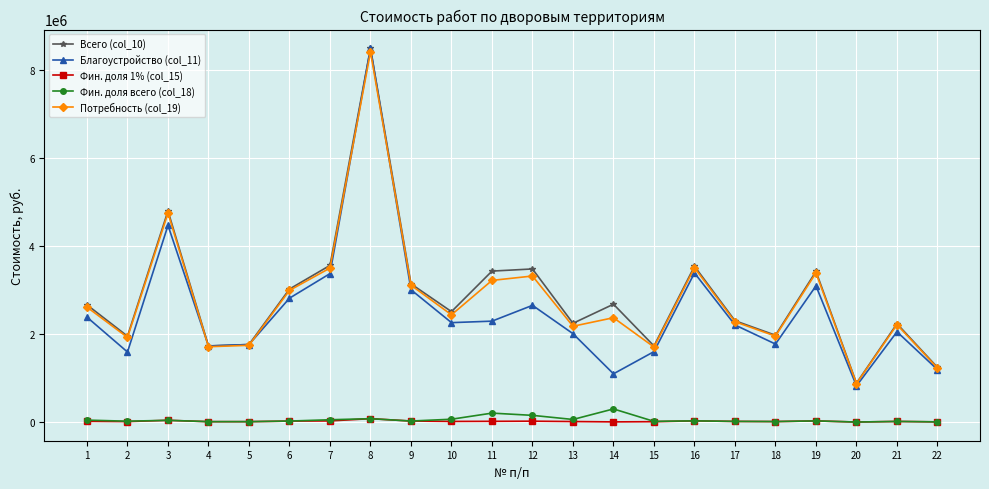

Which series has the largest range (max minus min)?

Благоустройство (col_11)